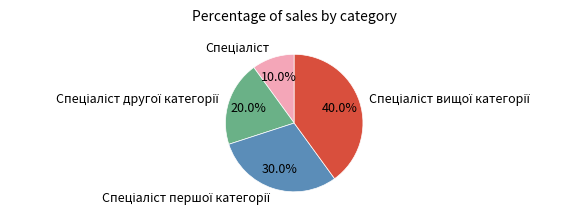

Does any single category account for the majority?

No